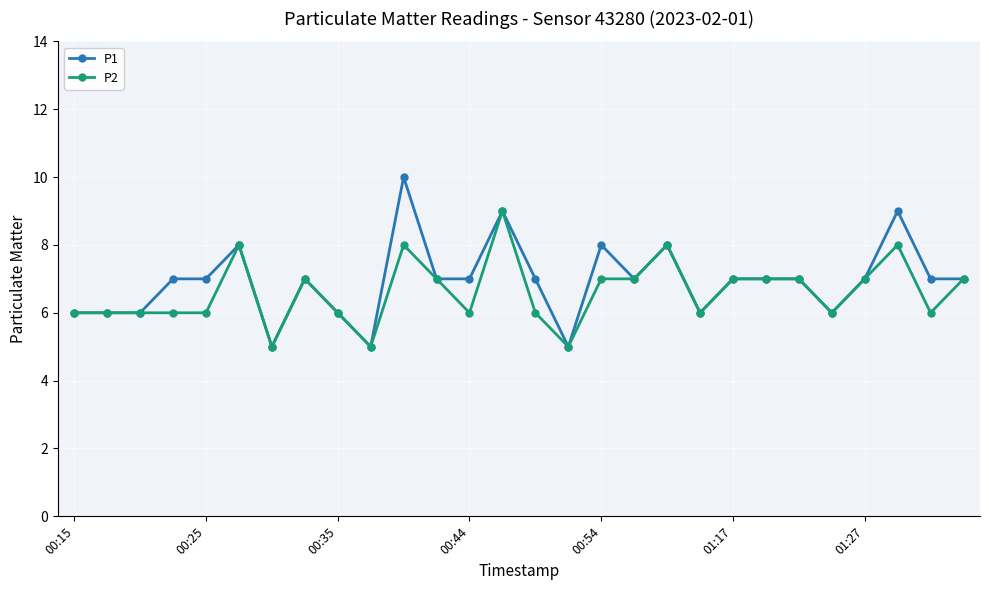

Rank the series by their average value, from highest to lowest.

P1, P2